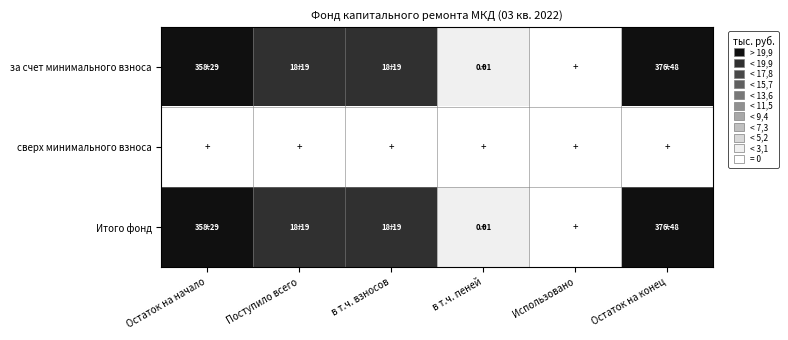

Where is Итого фонд nearest to the value 188?

Поступило всего